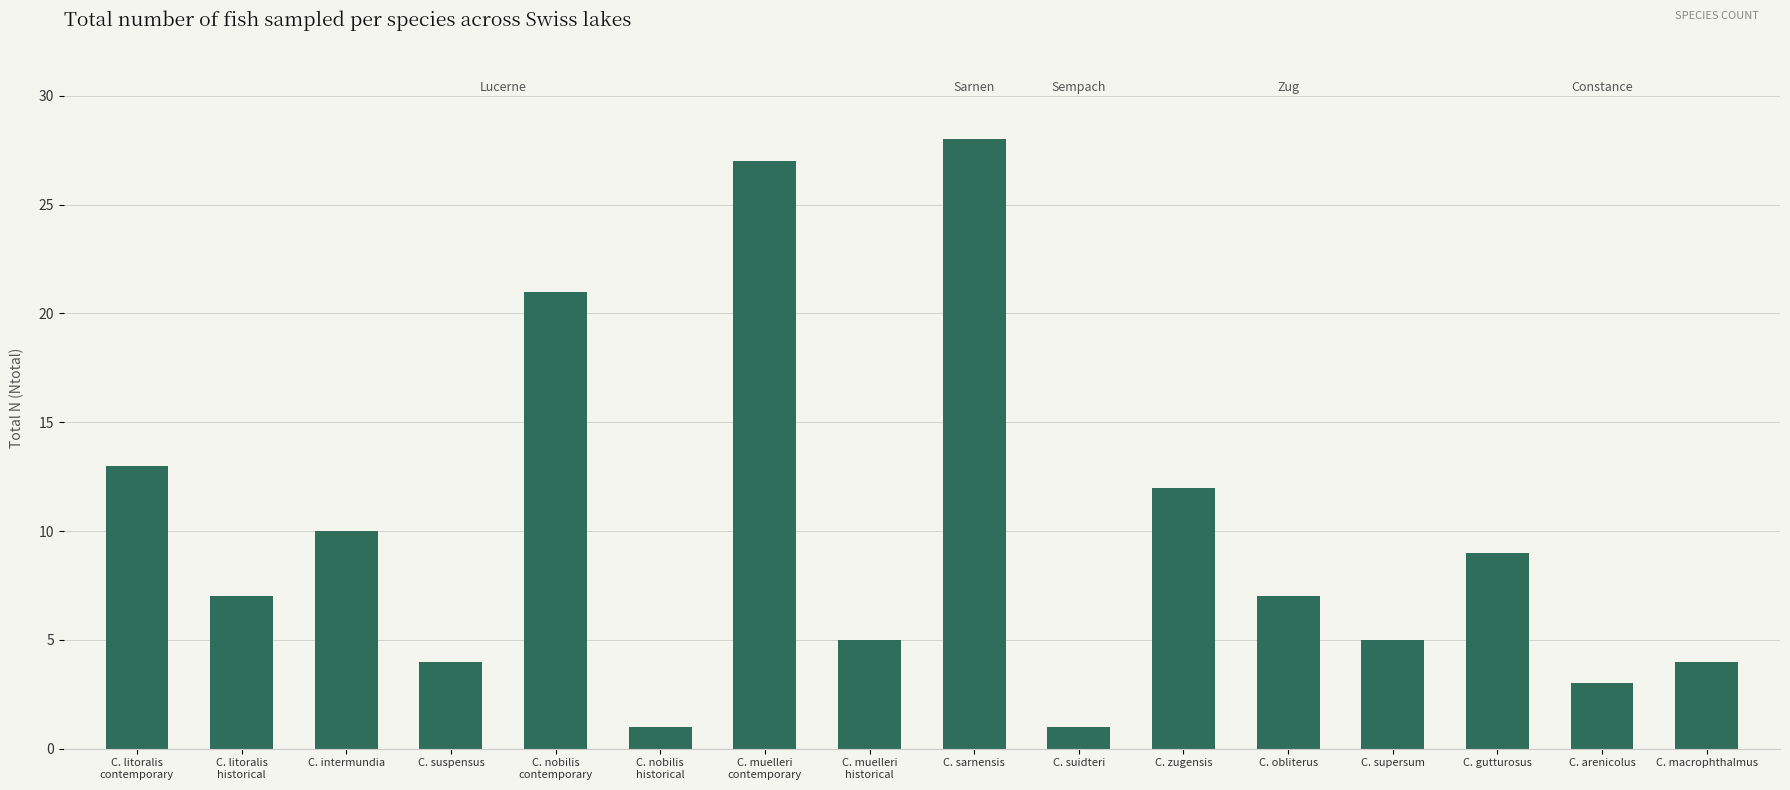

How many bars are there in total?

16